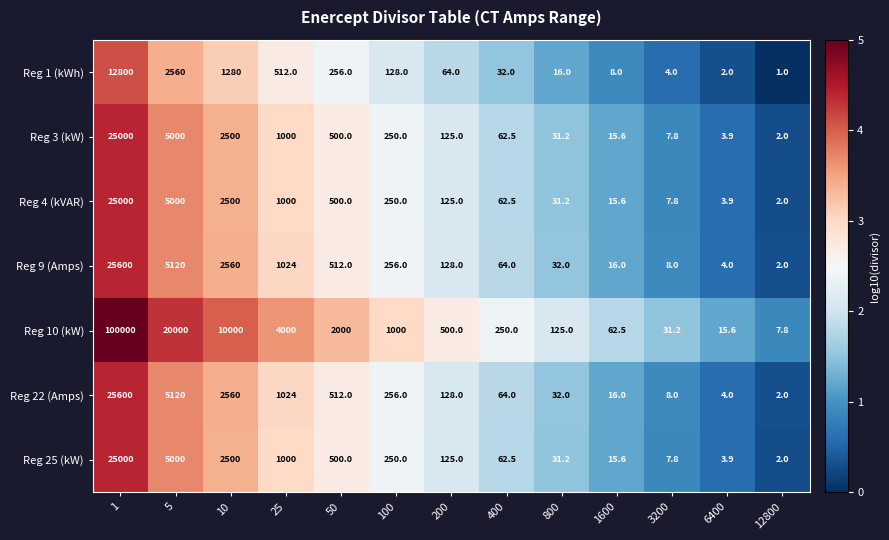

Between 200 and 800, which series saw the biggest shift?

Reg 10 (kW)